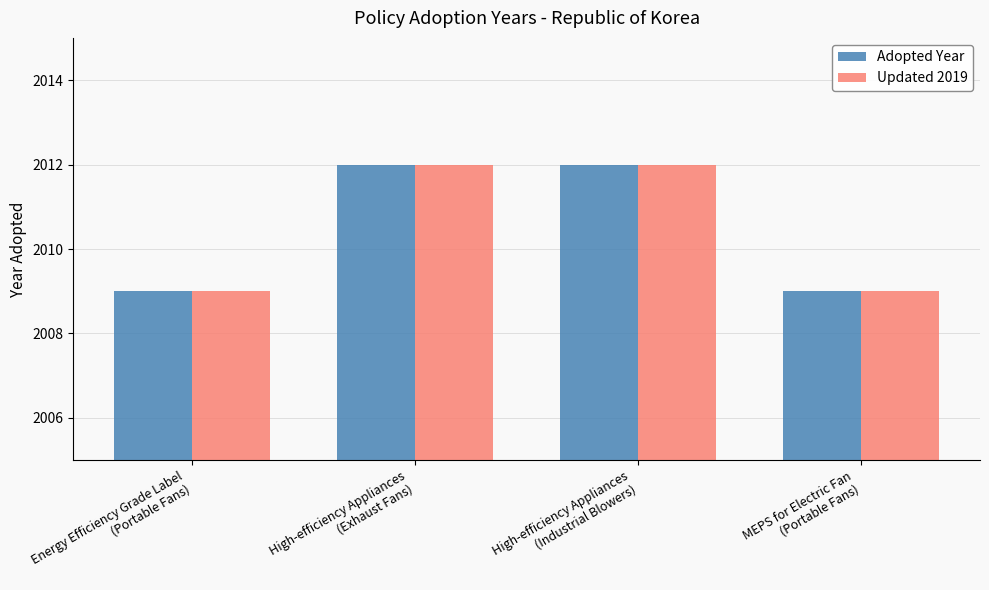

How many Updated 2019 values are between 2009 and 2012?

4